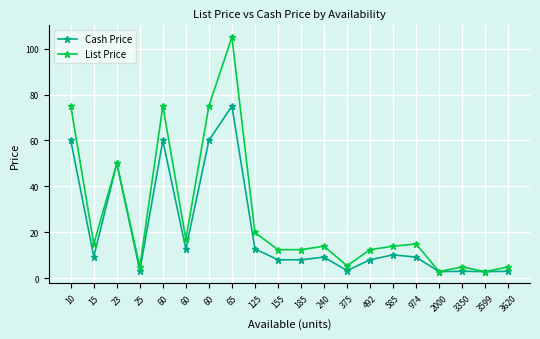

True or false: Cash Price and List Price cross at least once.

False